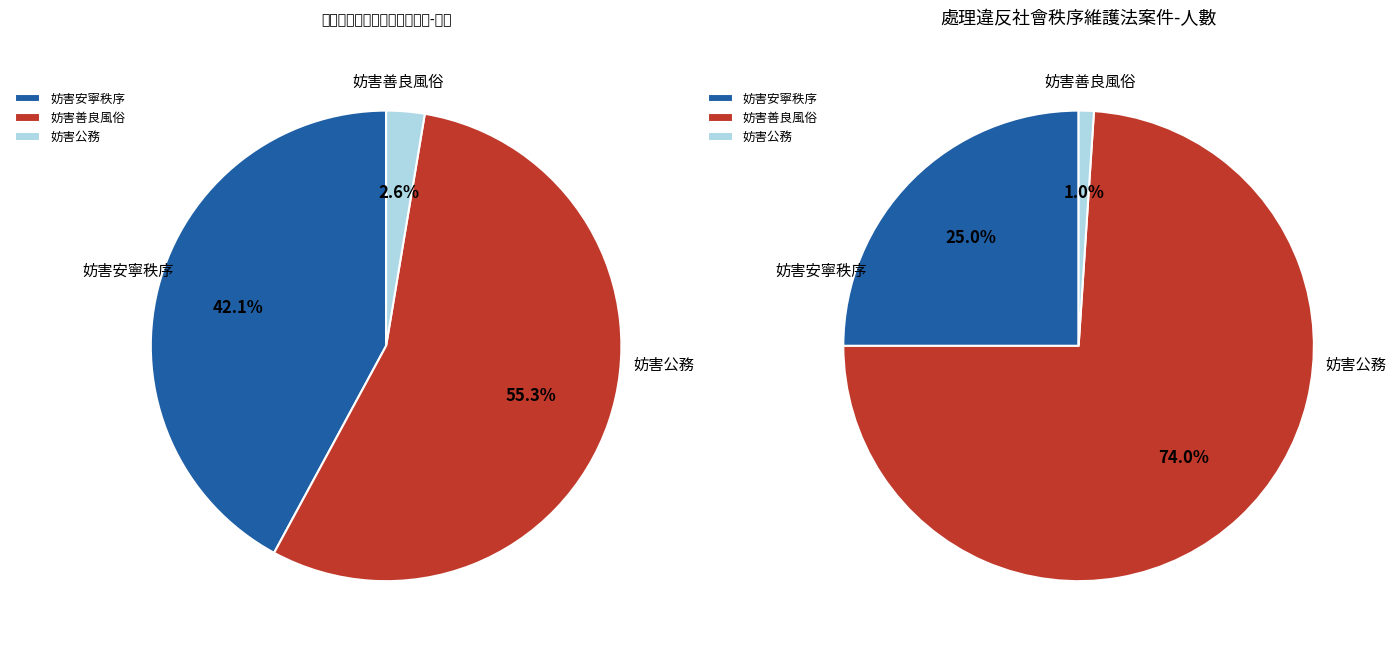

What portion of the pie excludes 妨害安寧秩序?

57.9%